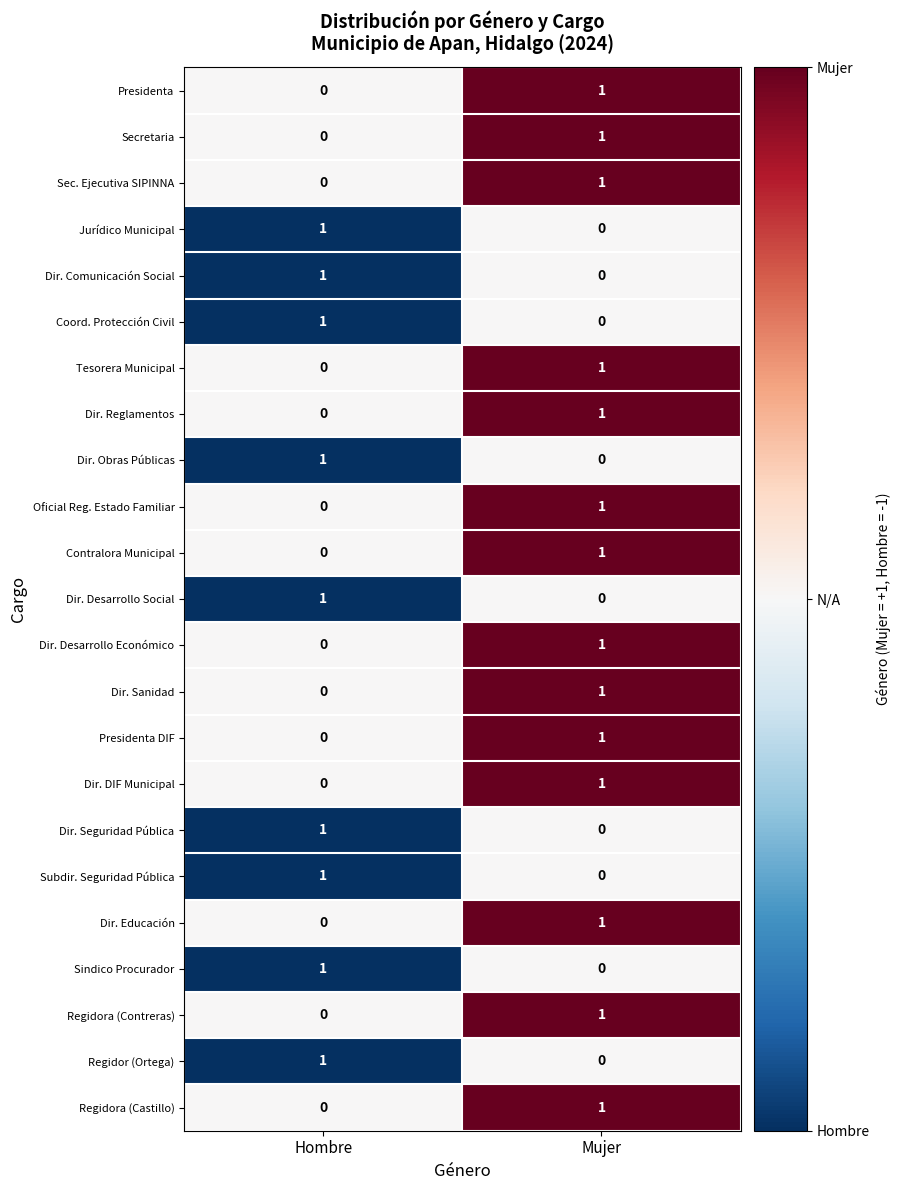

At which category is the sum across all series the highest?

Mujer